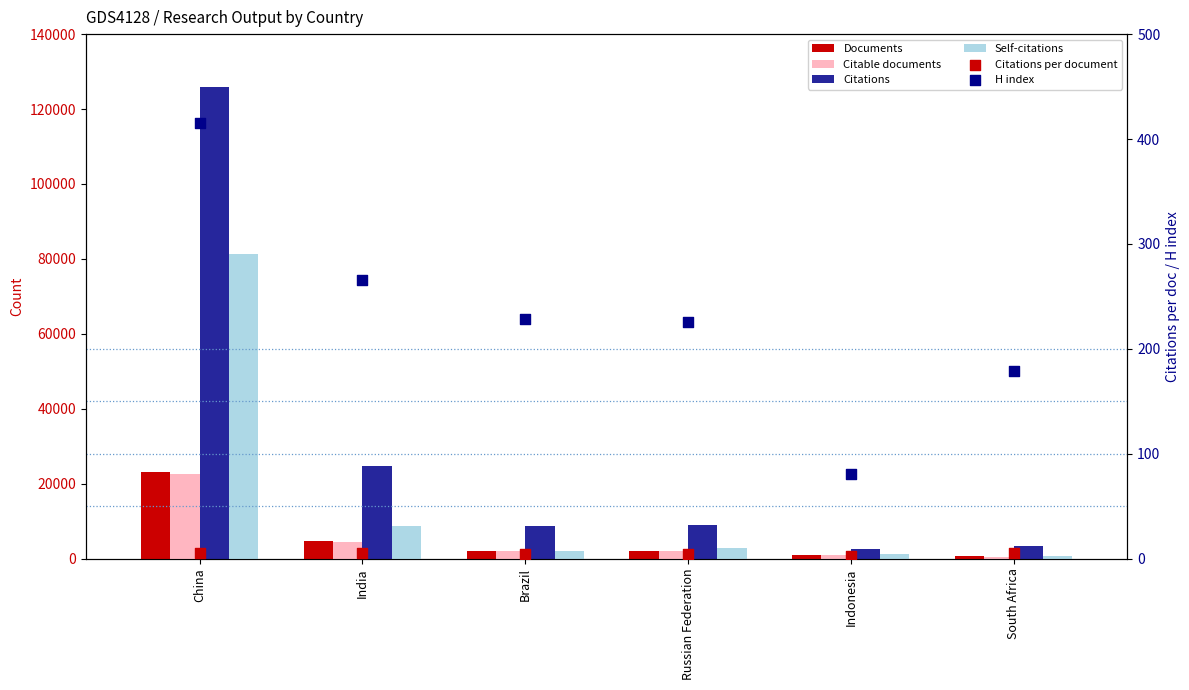

Which series contains the lowest Y value?

Citations per document